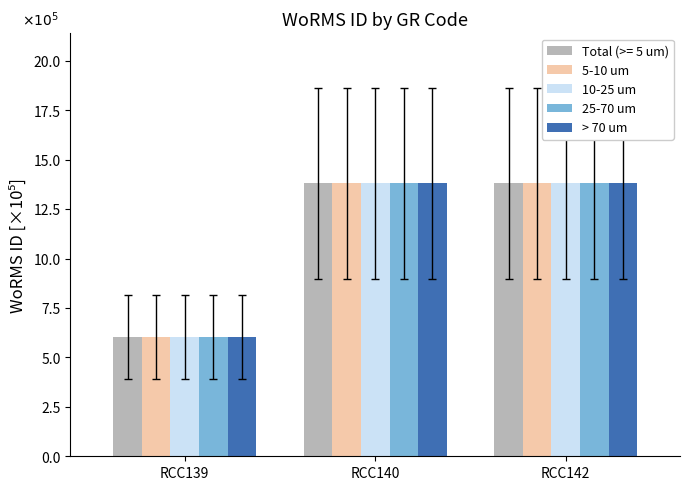

At how many categories does at least one series exceed 12?

2